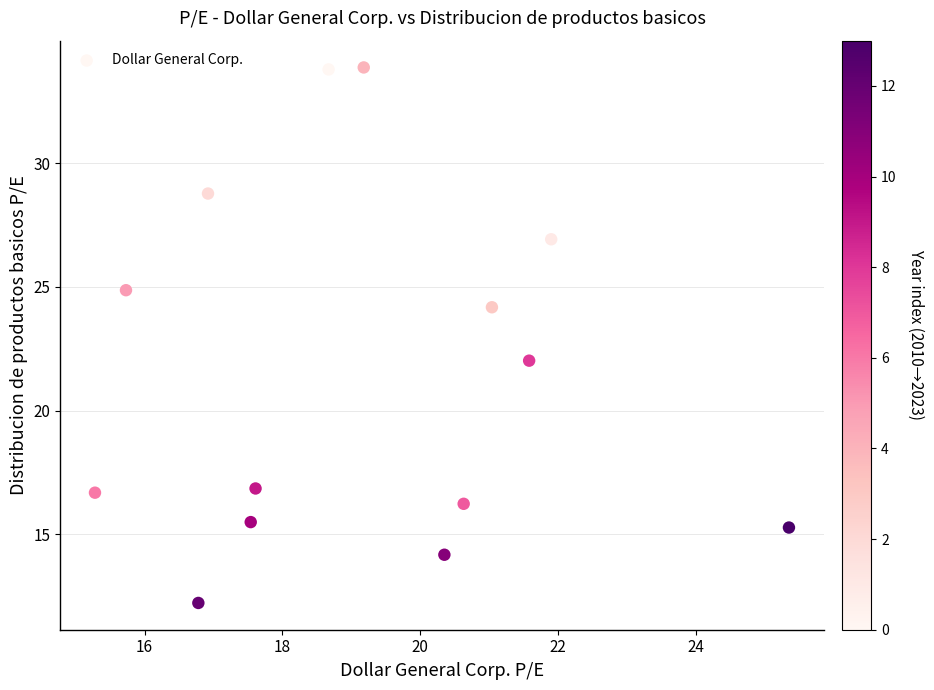

What is the range of Y values (max minus min)?

21.7